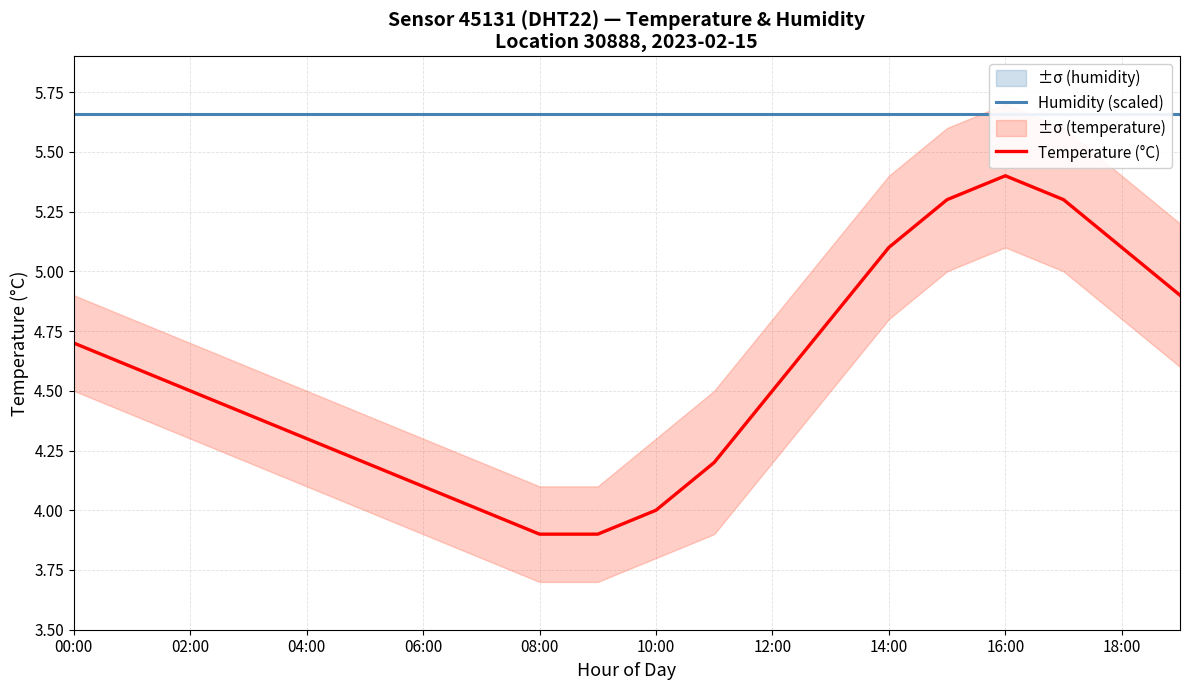

Which category has the highest value across all series?

00:00